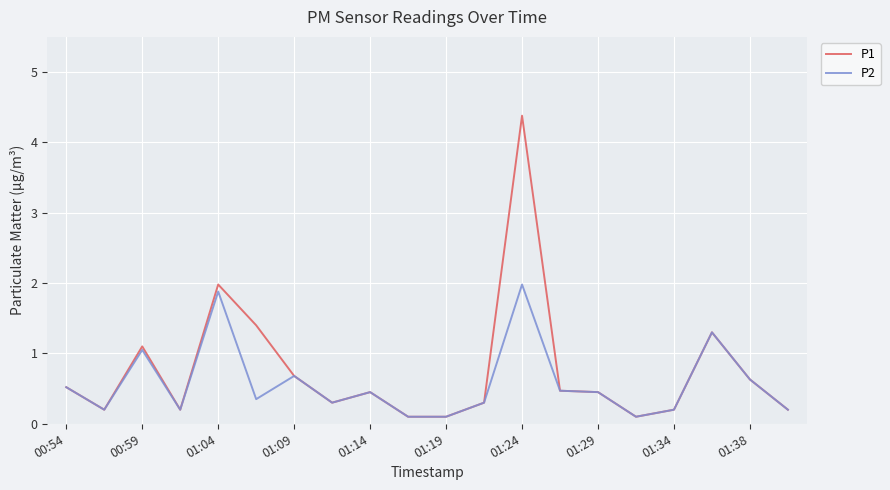

Rank the series by their maximum value, from lowest to highest.

P2, P1